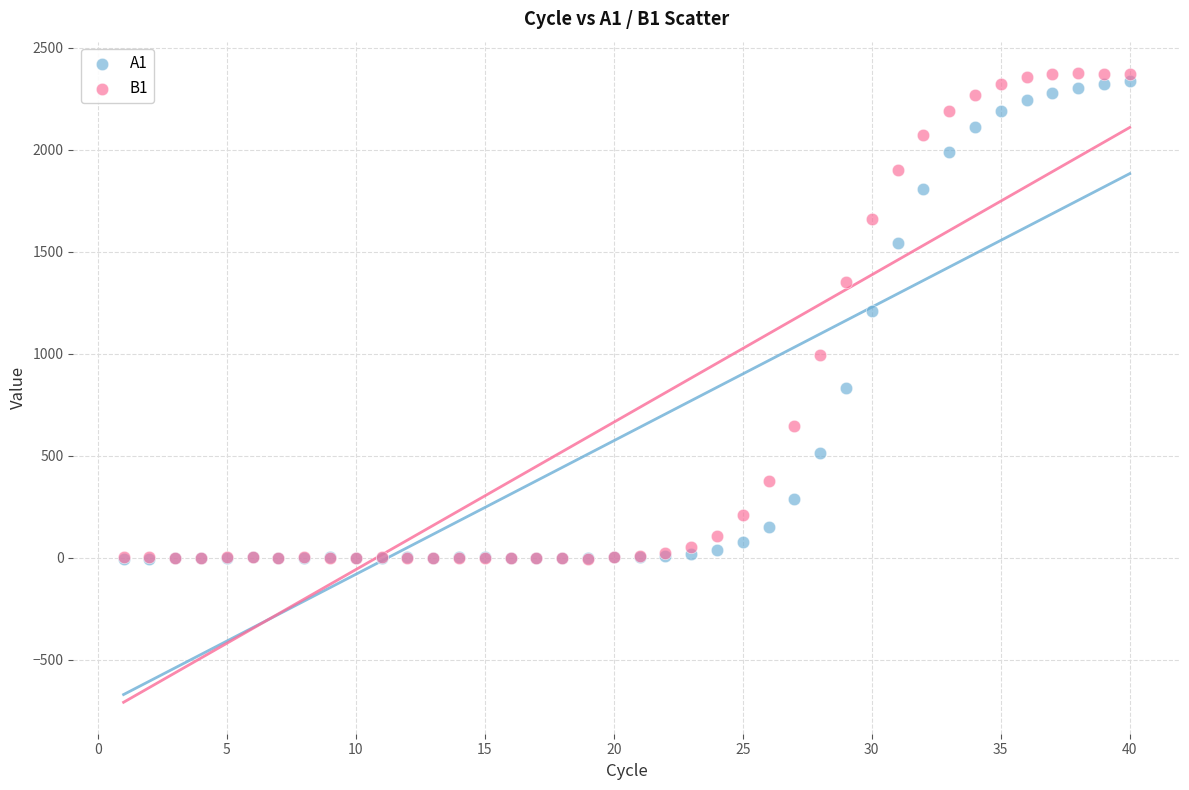

Which series has the largest Y range (max minus min)?

B1